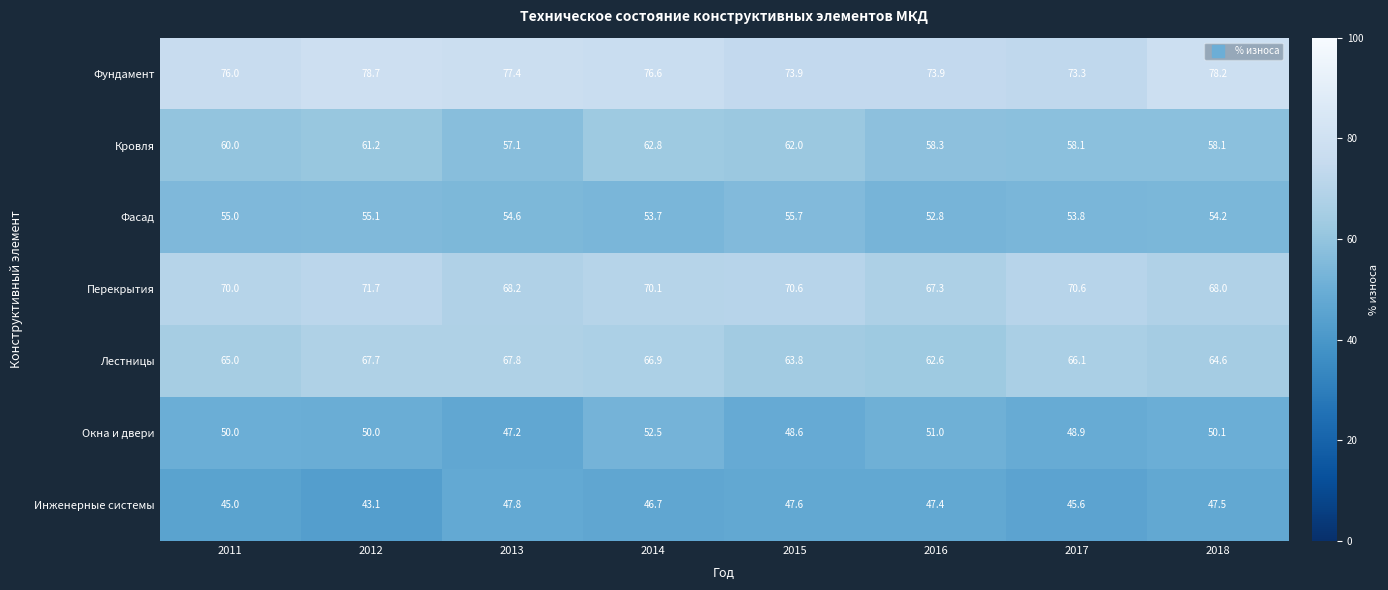

Is it true that Фасад equals 55.0 at 2011?

True